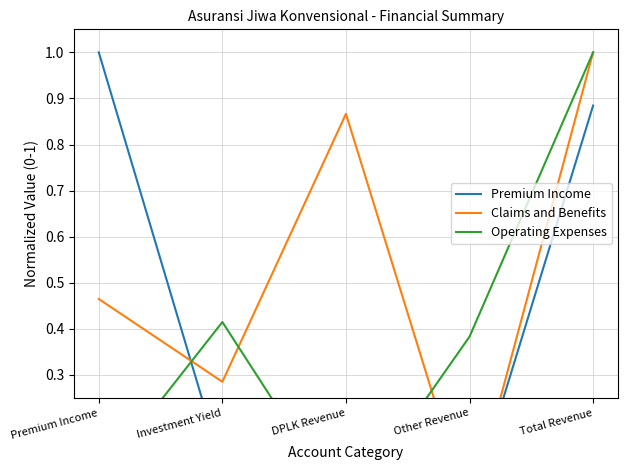

Does the chart have visible grid lines?

Yes